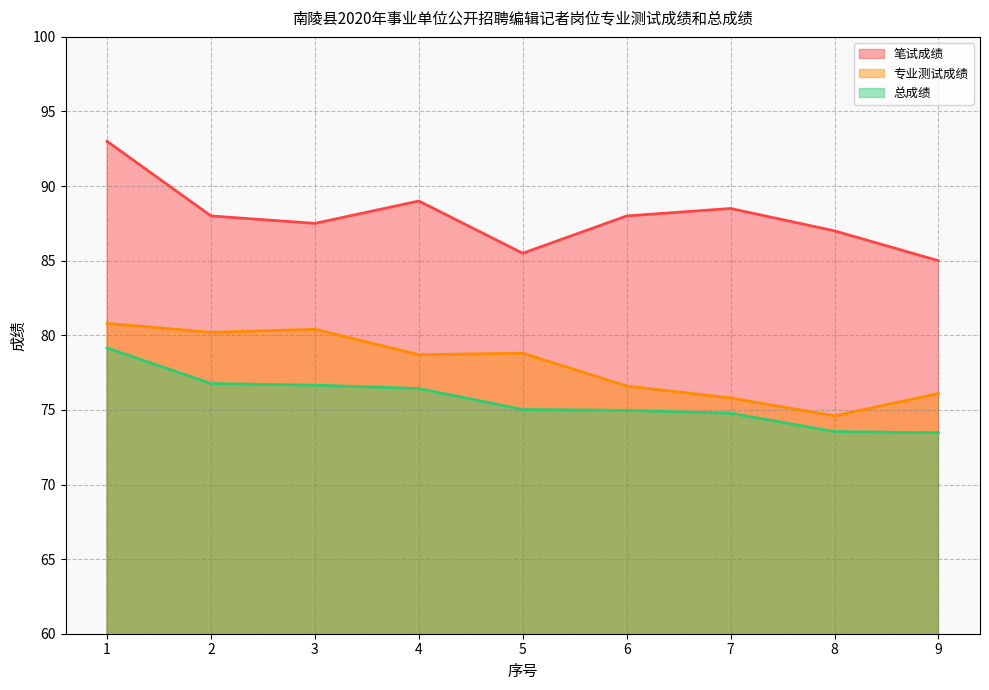

Is it true that 总成绩 equals 46.3 at 5?

False